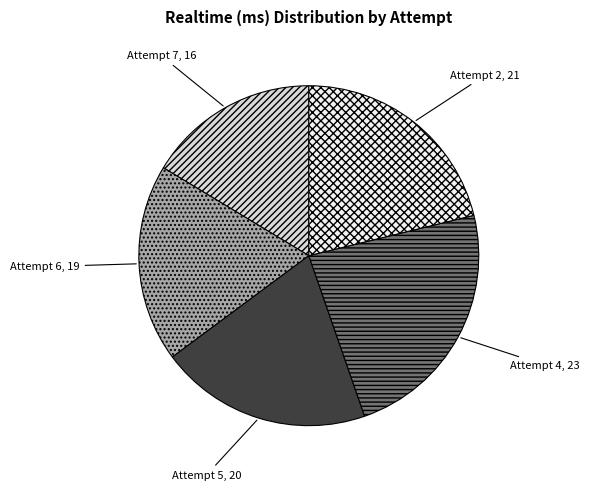

What is the ratio of the value at Attempt 6 to the value at Attempt 4?

0.8